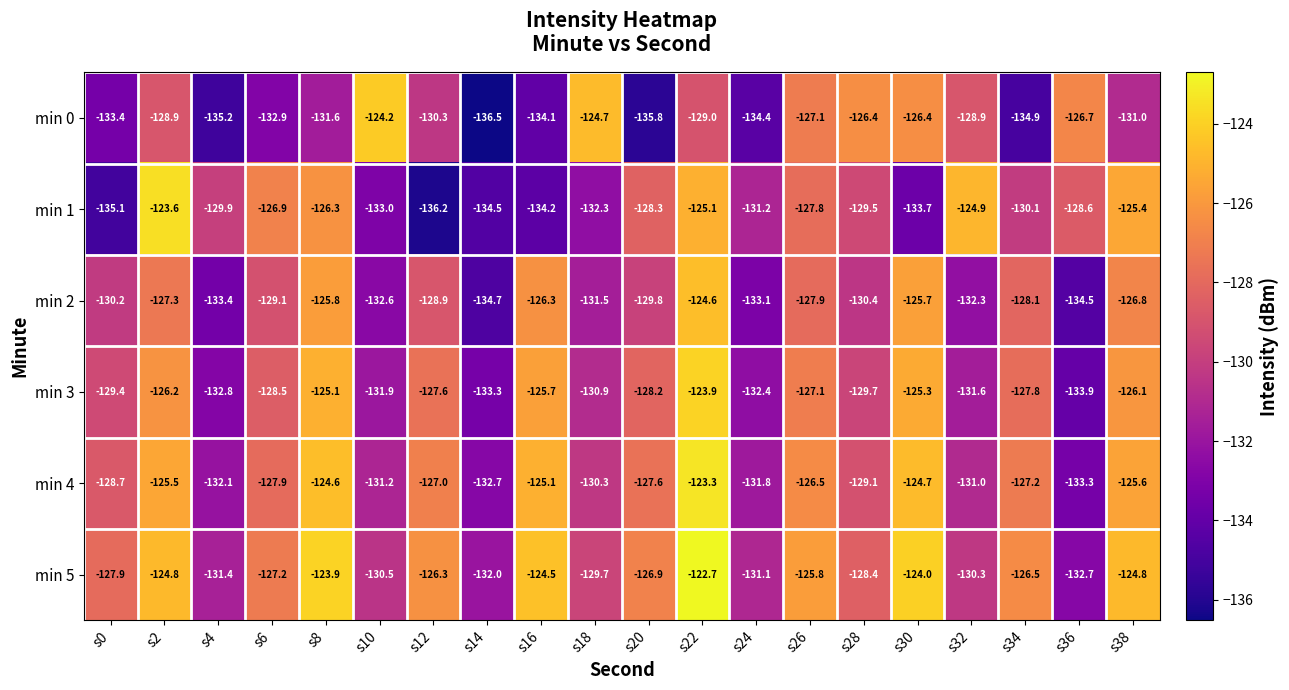

How many data points does each series have?

20